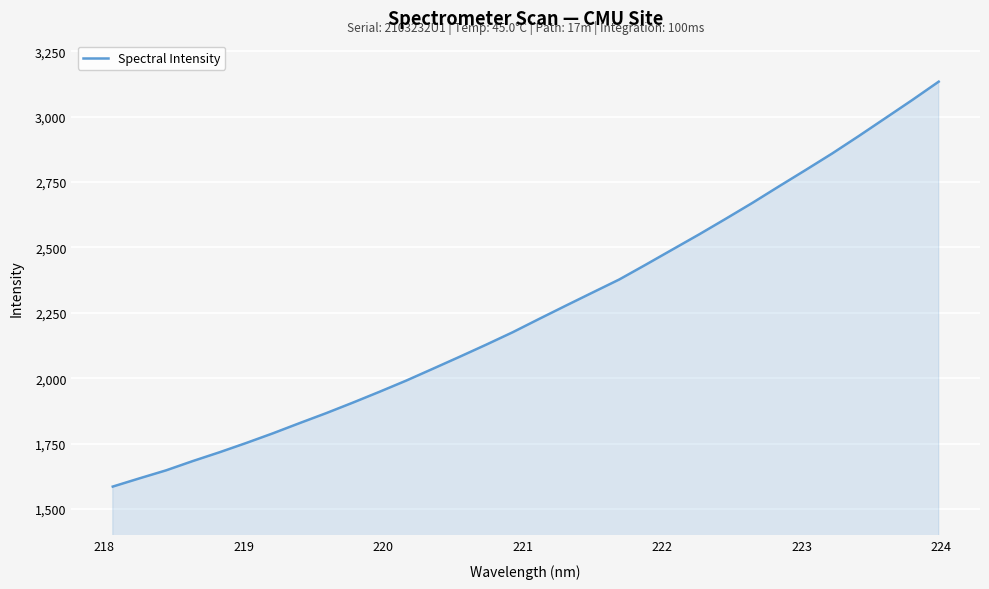

How many lines are shown in the chart?

1